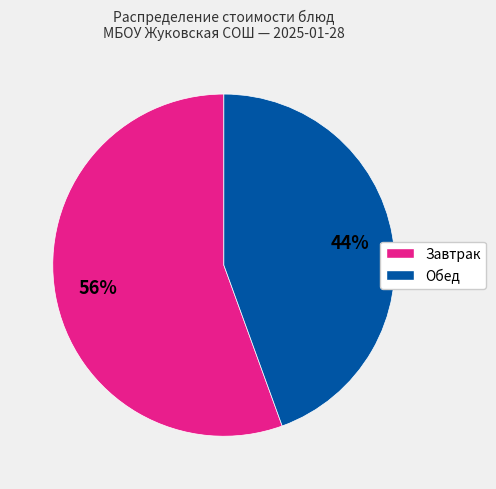

What is the ratio of the value at Обед to the value at Завтрак?

0.8